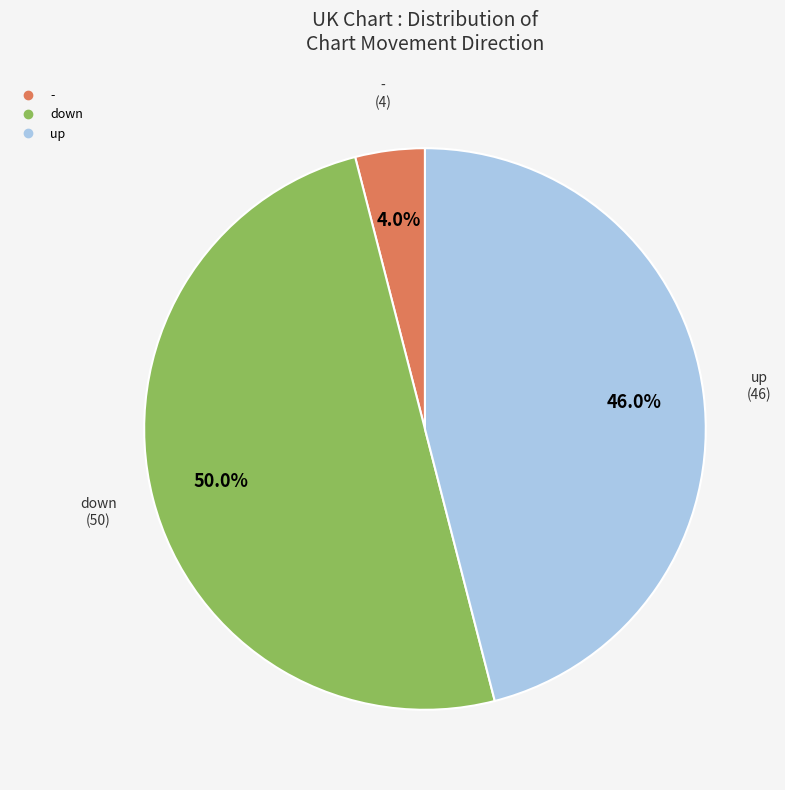

Does up account for over 50% of the chart?

No